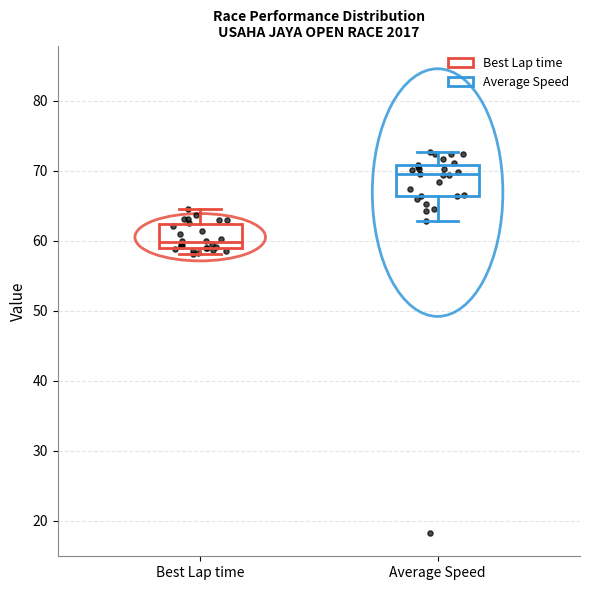

Where does the upper whisker of the box for Average Speed end on the y-axis? The values are not printed on the chart, so give them approximately, as read against the axis.

73